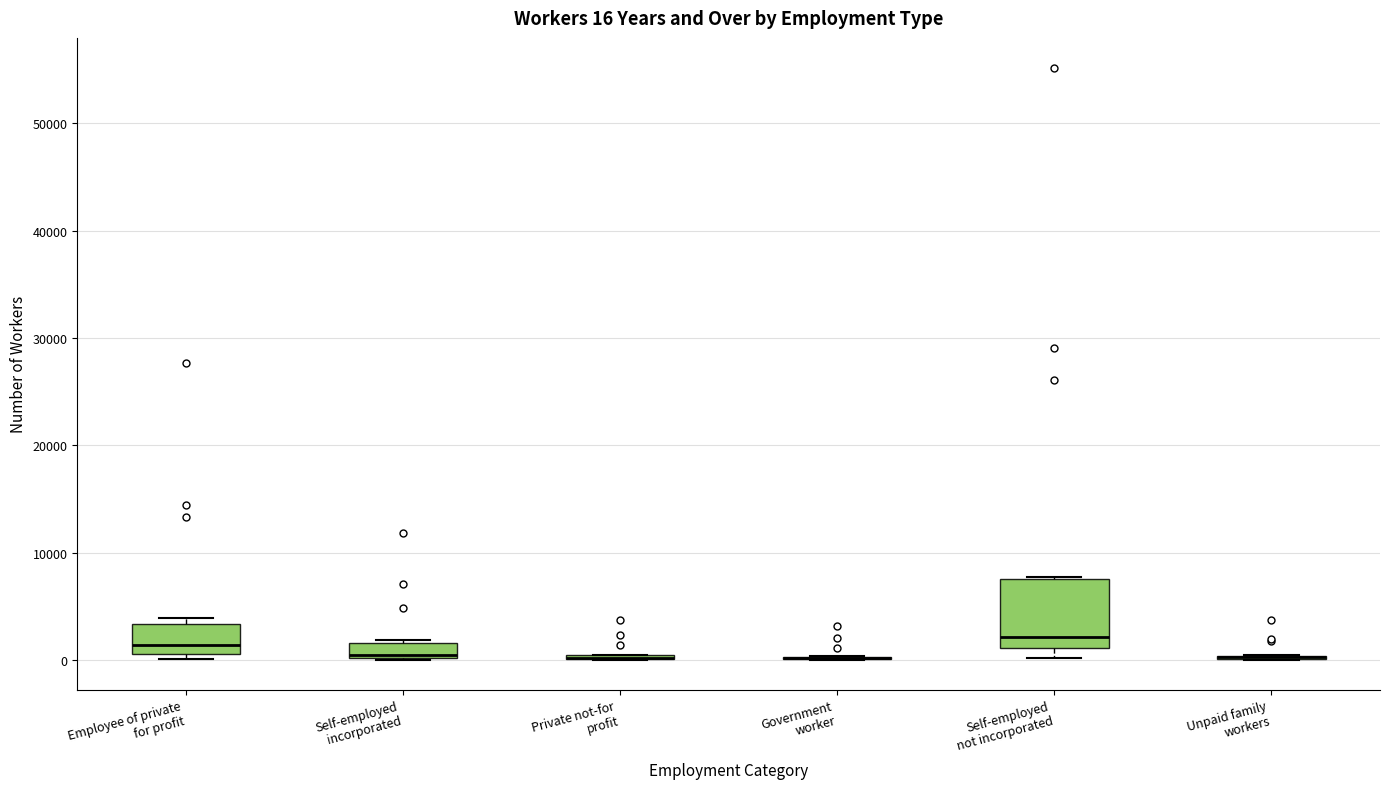

Comparing the boxes themselves (not the whiskers), which one is the tallest?

Self-employed not incorporated